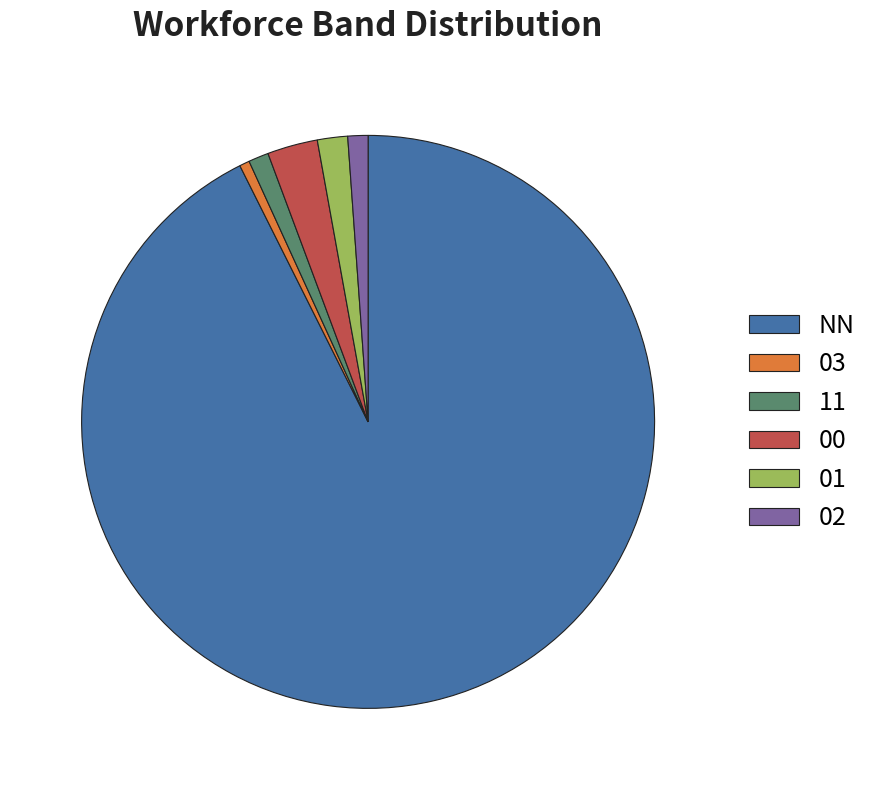

Which category has the smallest portion of the pie?

03